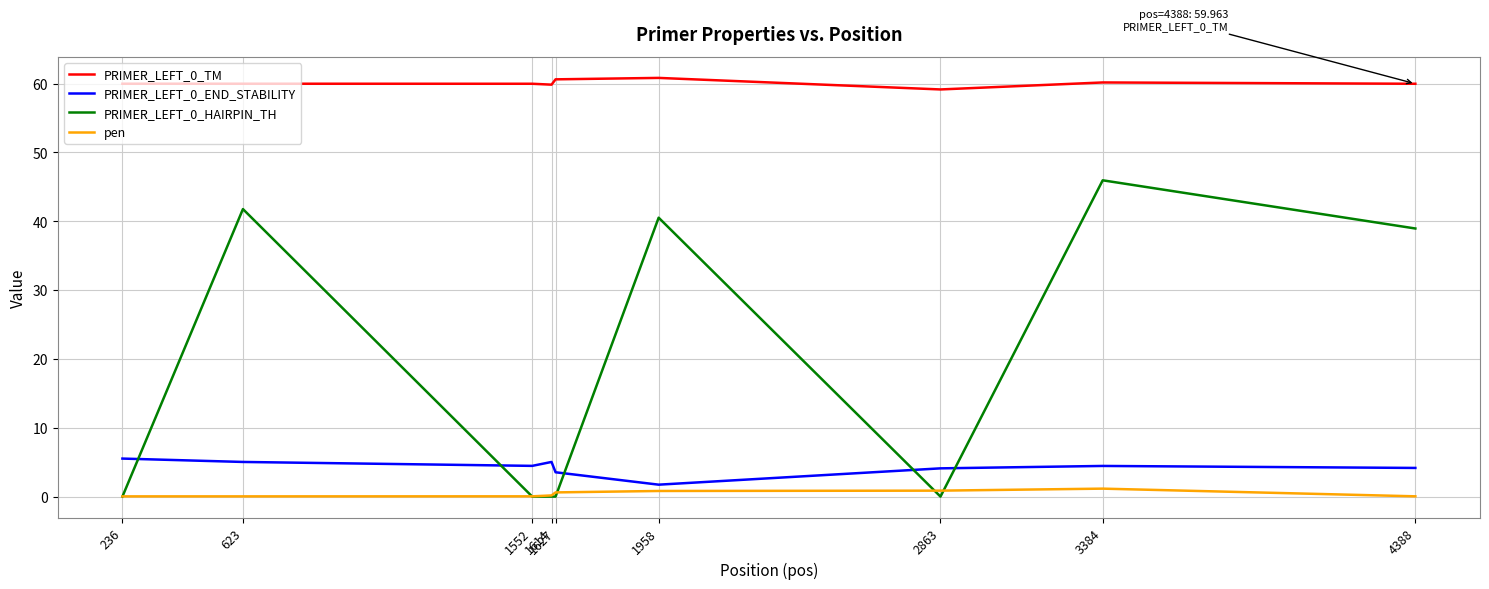

True or false: PRIMER_LEFT_0_TM and pen intersect in this chart.

False